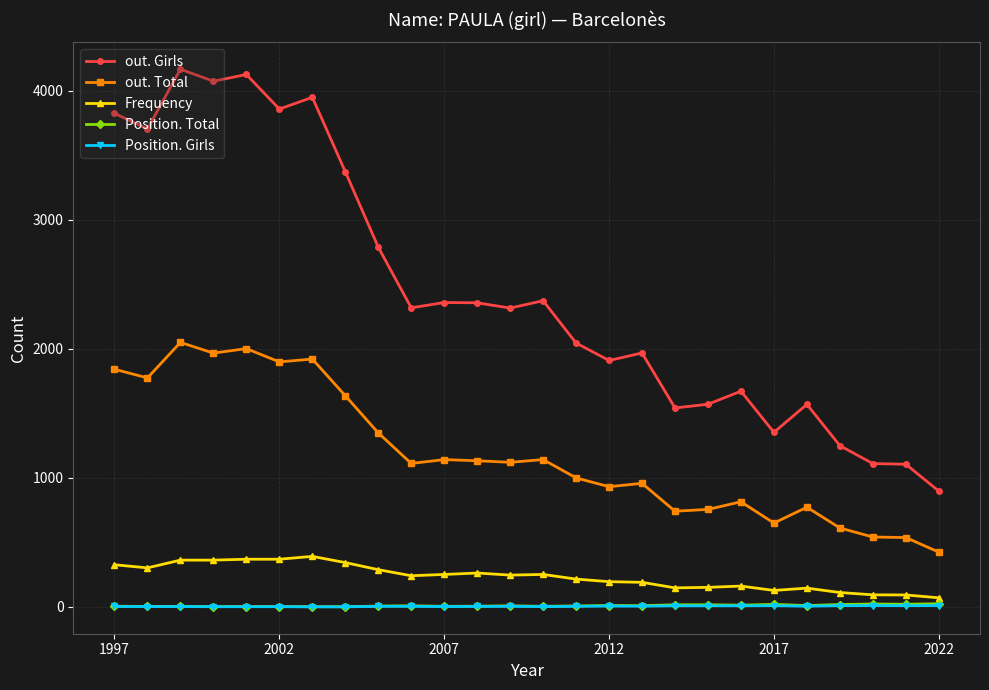

Which series has the largest total across all categories?

out. Girls